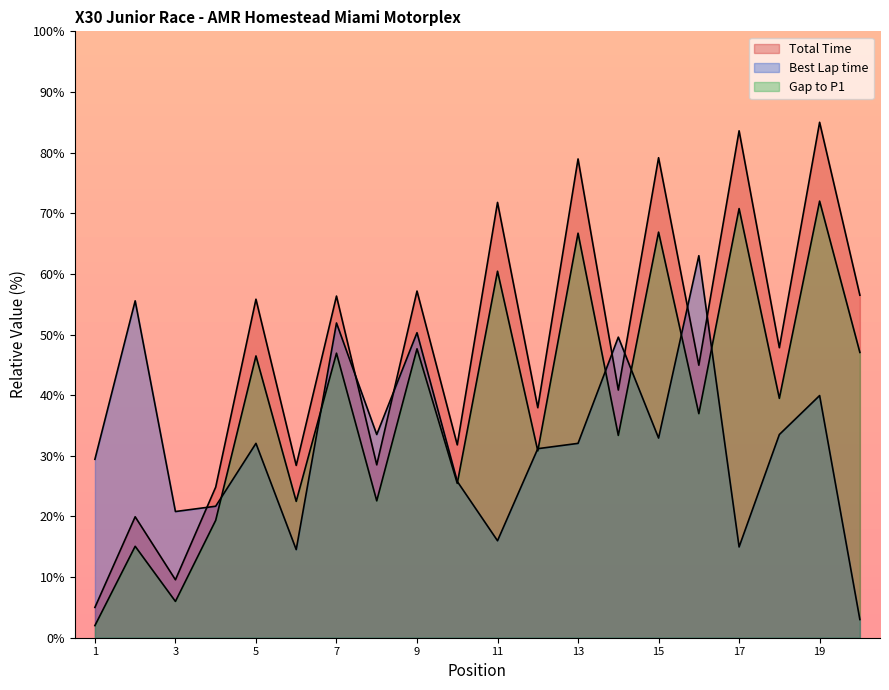

Is it true that Gap to P1 equals 28.5 at Elio Giovane?

True